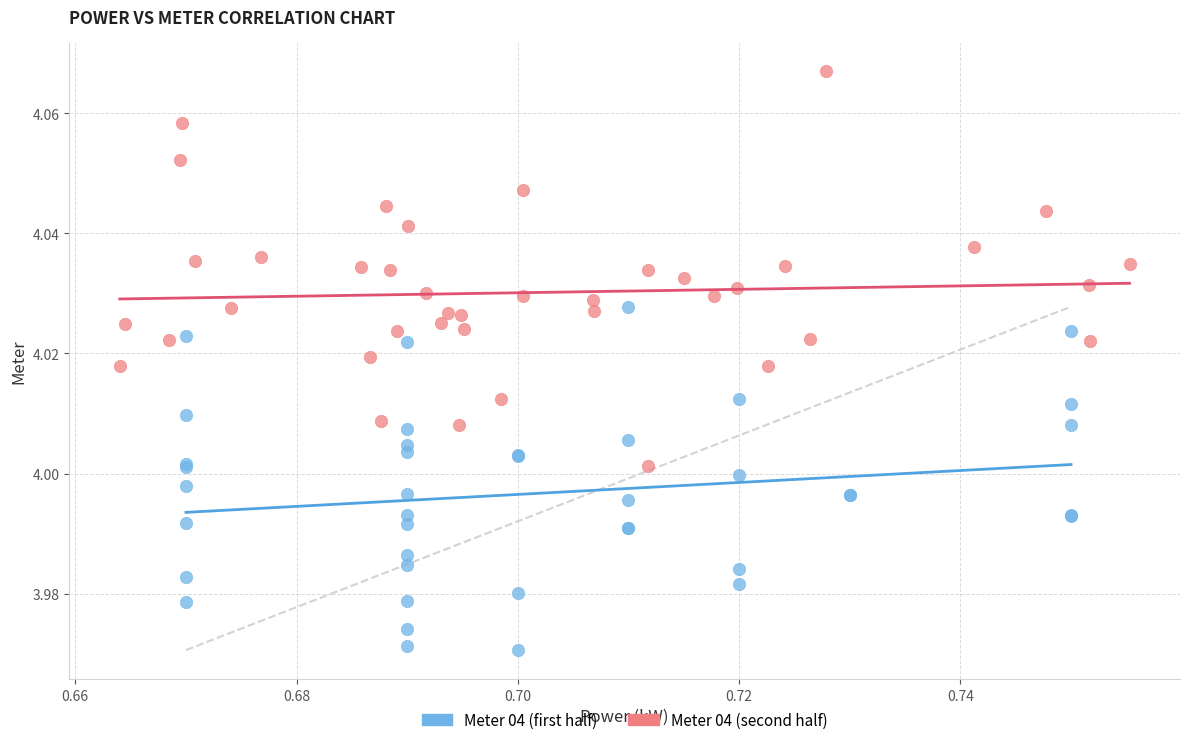

Which series contains the lowest Y value?

Meter 04 (first half)